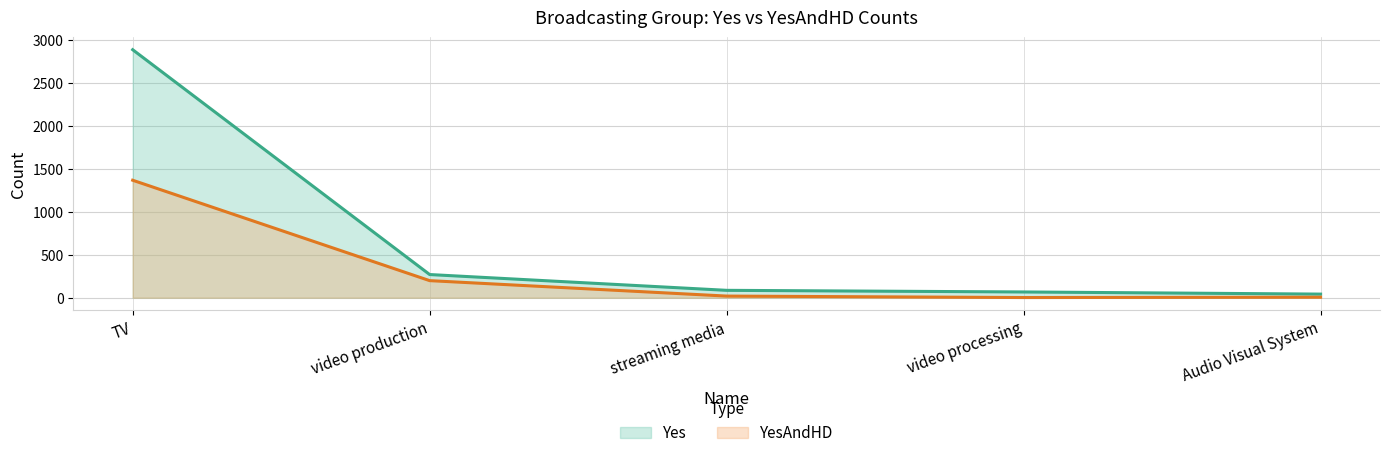

Which series changed the most between video production and streaming media?

Yes